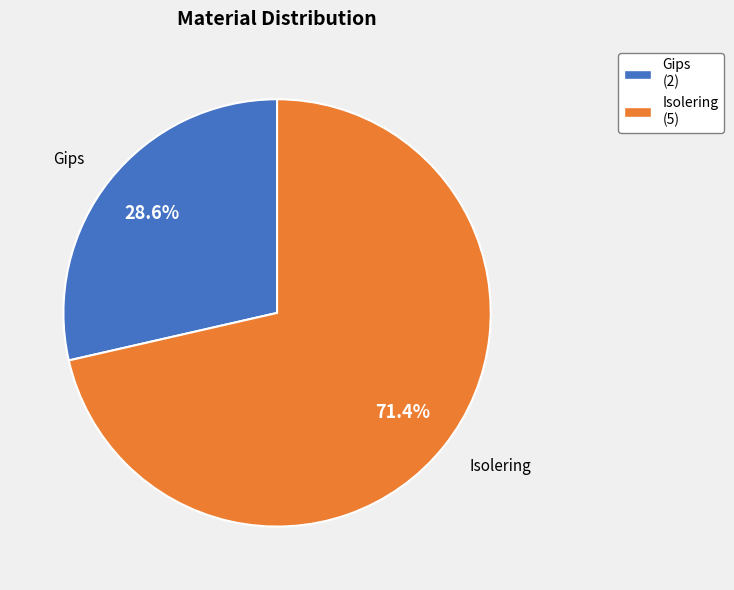

Does any single category account for the majority?

Yes